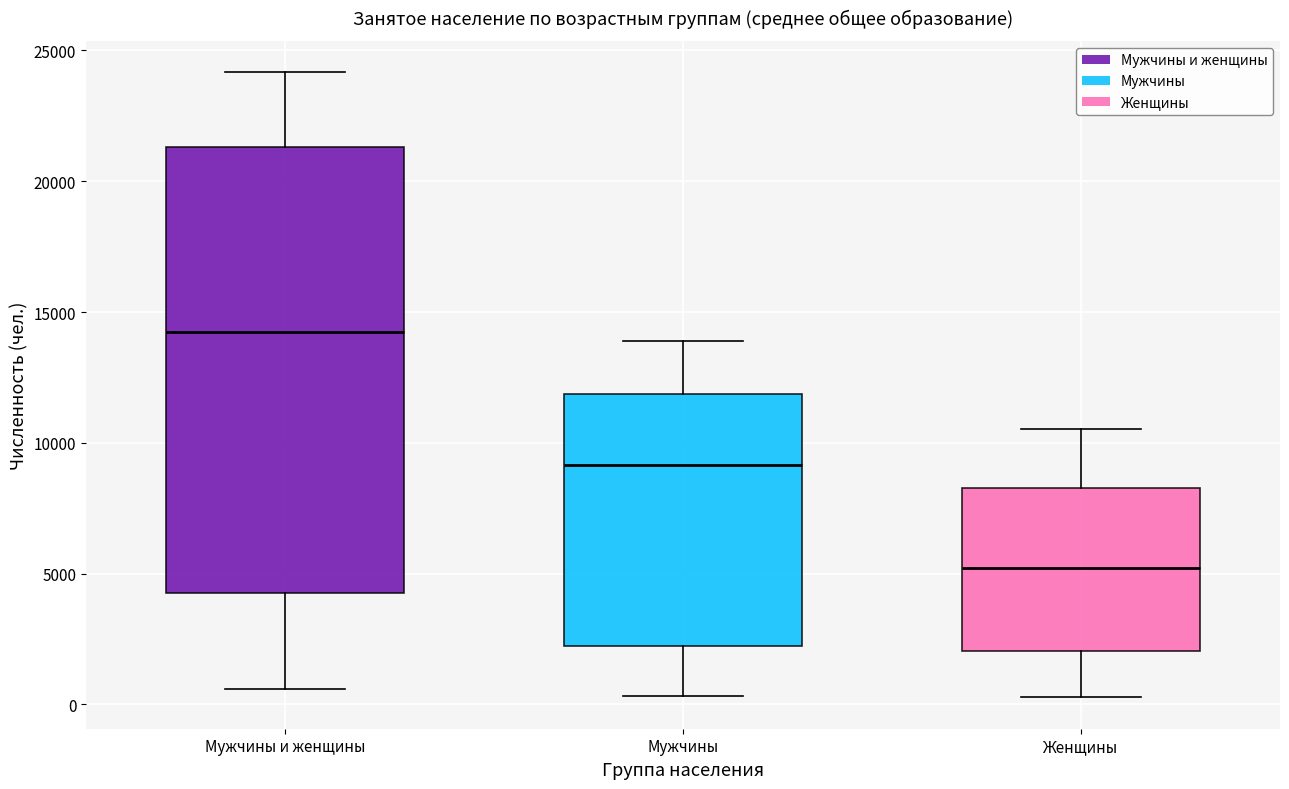

Comparing the boxes themselves (not the whiskers), which one is the tallest?

Мужчины и женщины